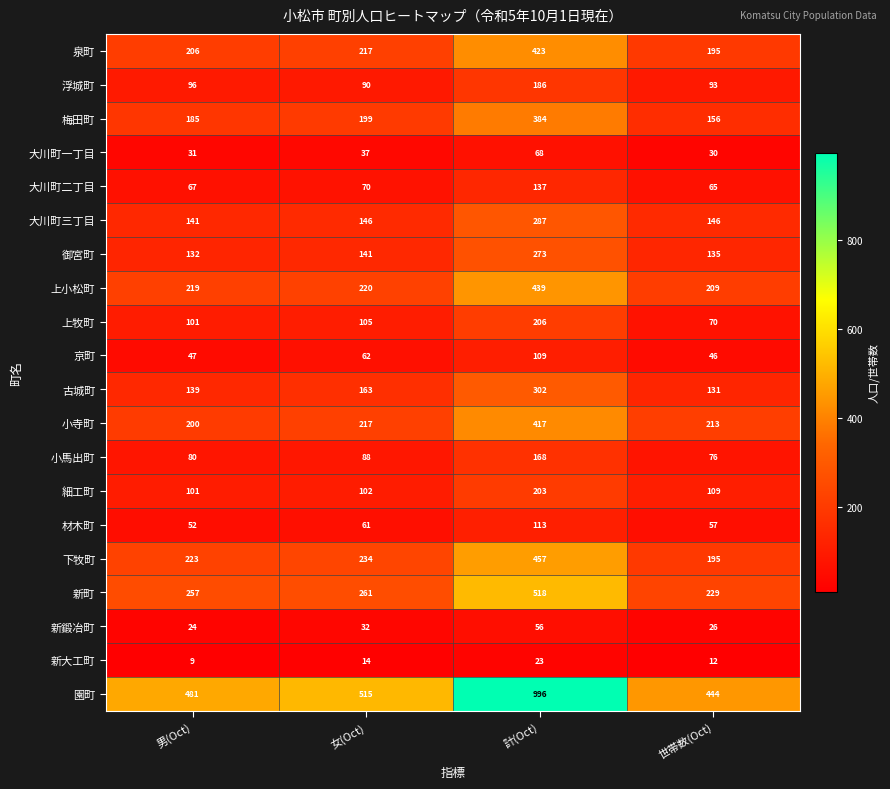

What is the sum of the 上牧町 values at 計(Oct) and 男(Oct)?

307